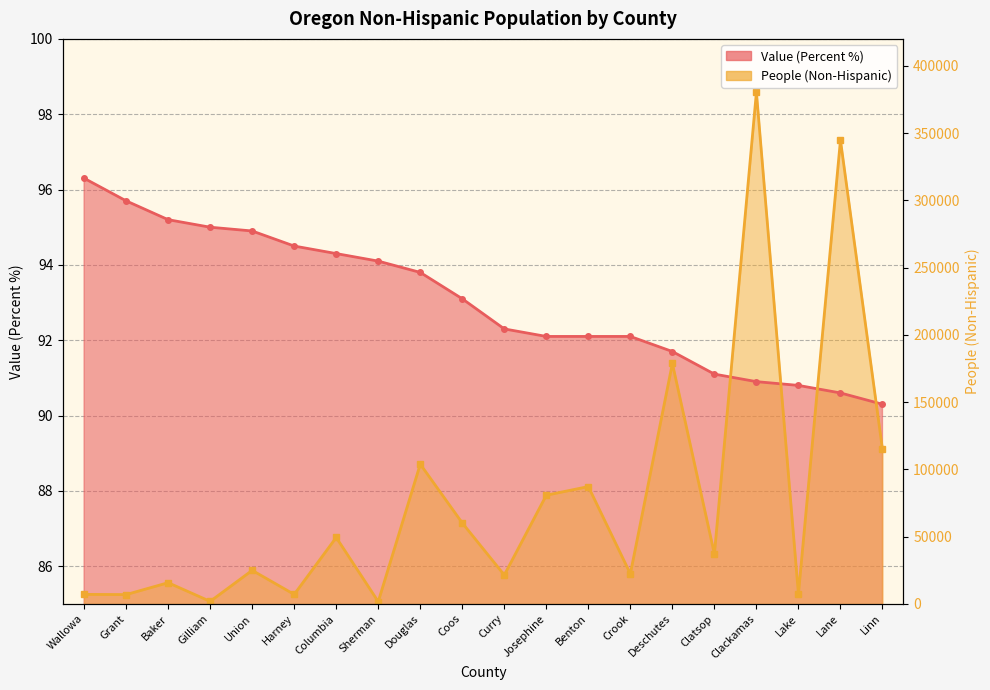

What value does the Value (Percent) series have at Clatsop?

91.1